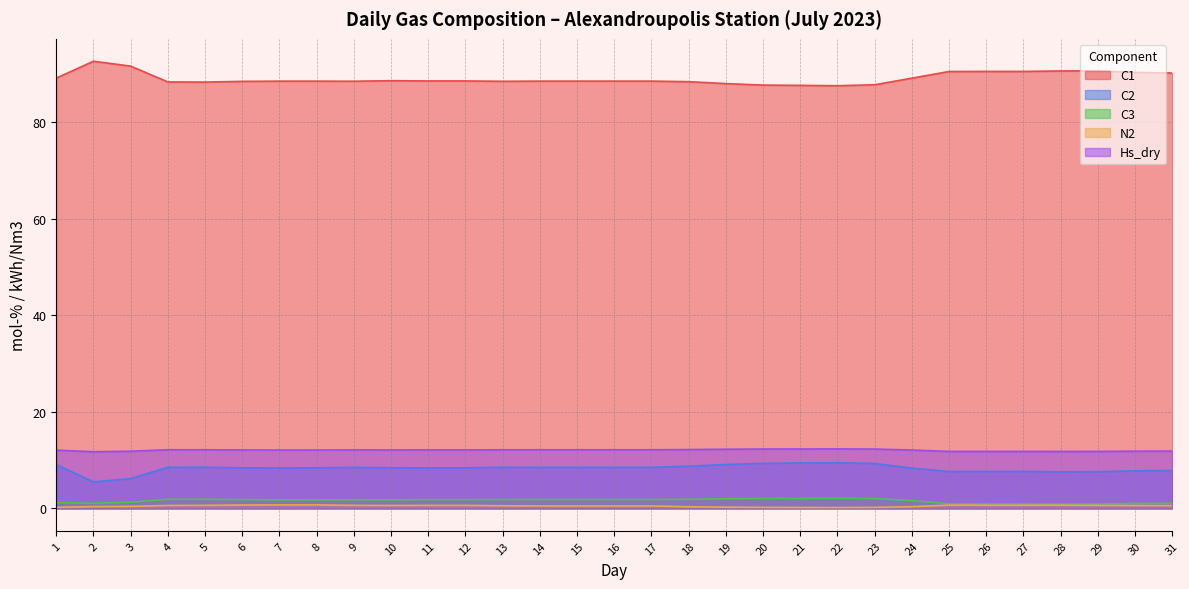

What is the minimum value shown in the chart?

0.2